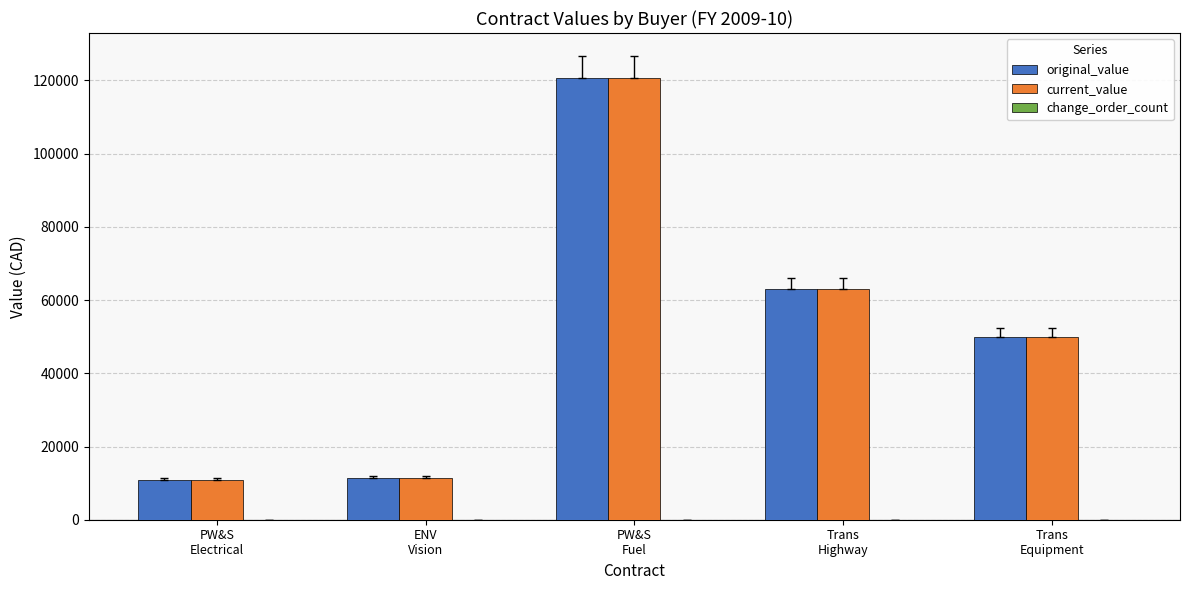

Where is original_value nearest to the value 65714?

Trans
Highway